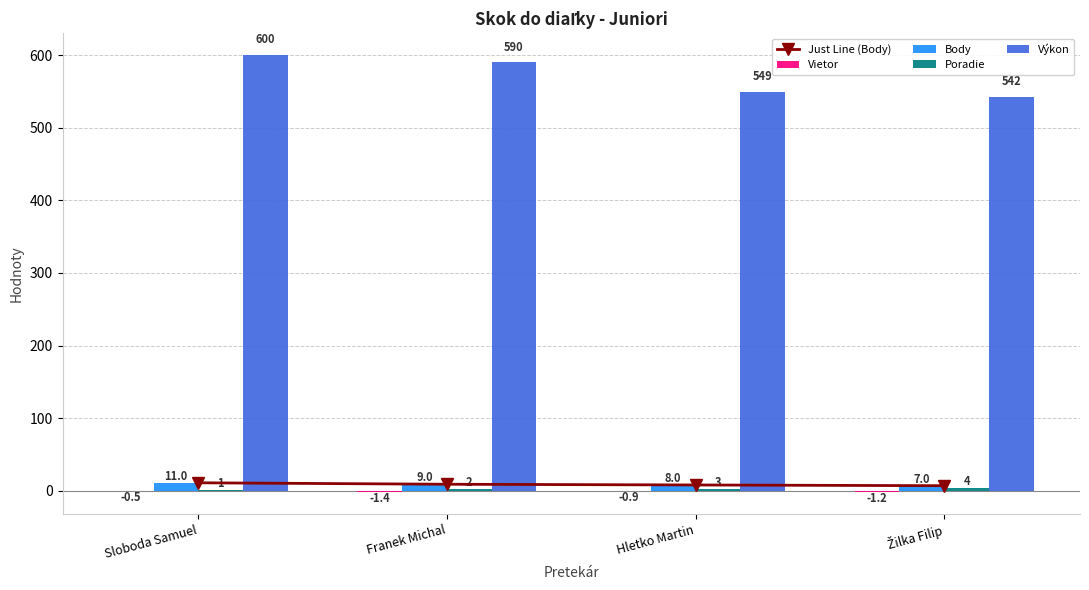

Which series has the largest total across all categories?

Výkon